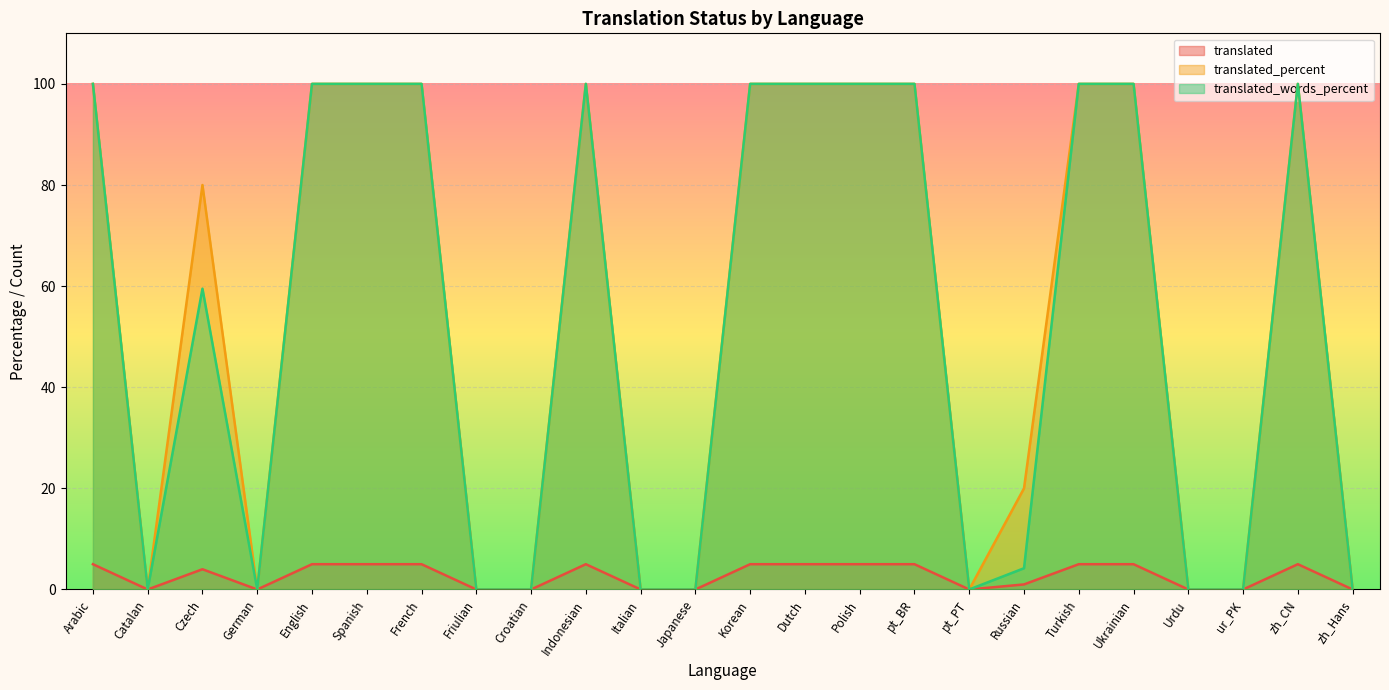

How many lines are shown in the chart?

3